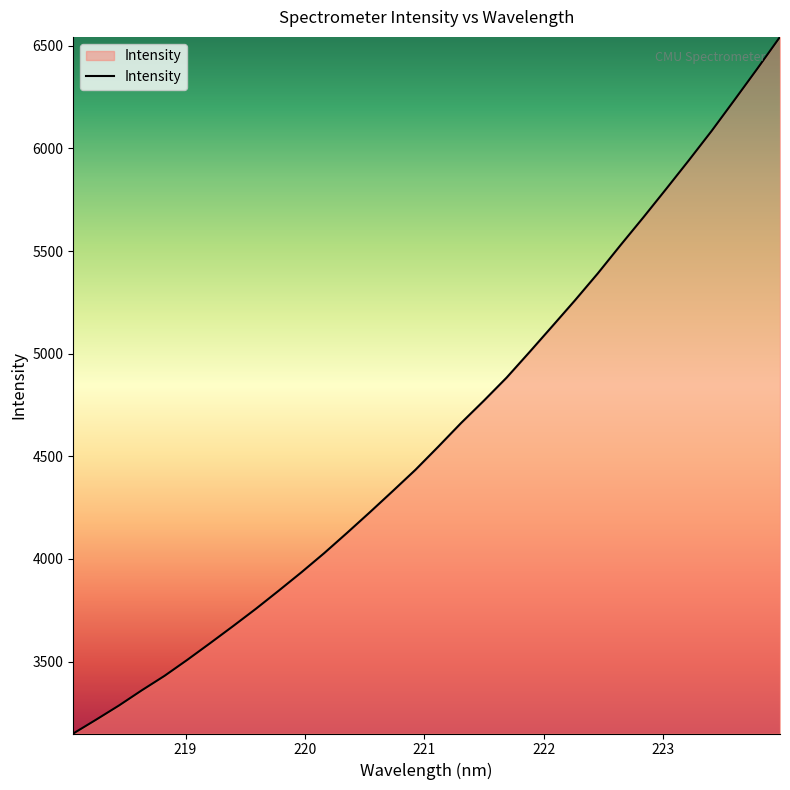

What is the difference between the maximum and minimum values?

3393.4